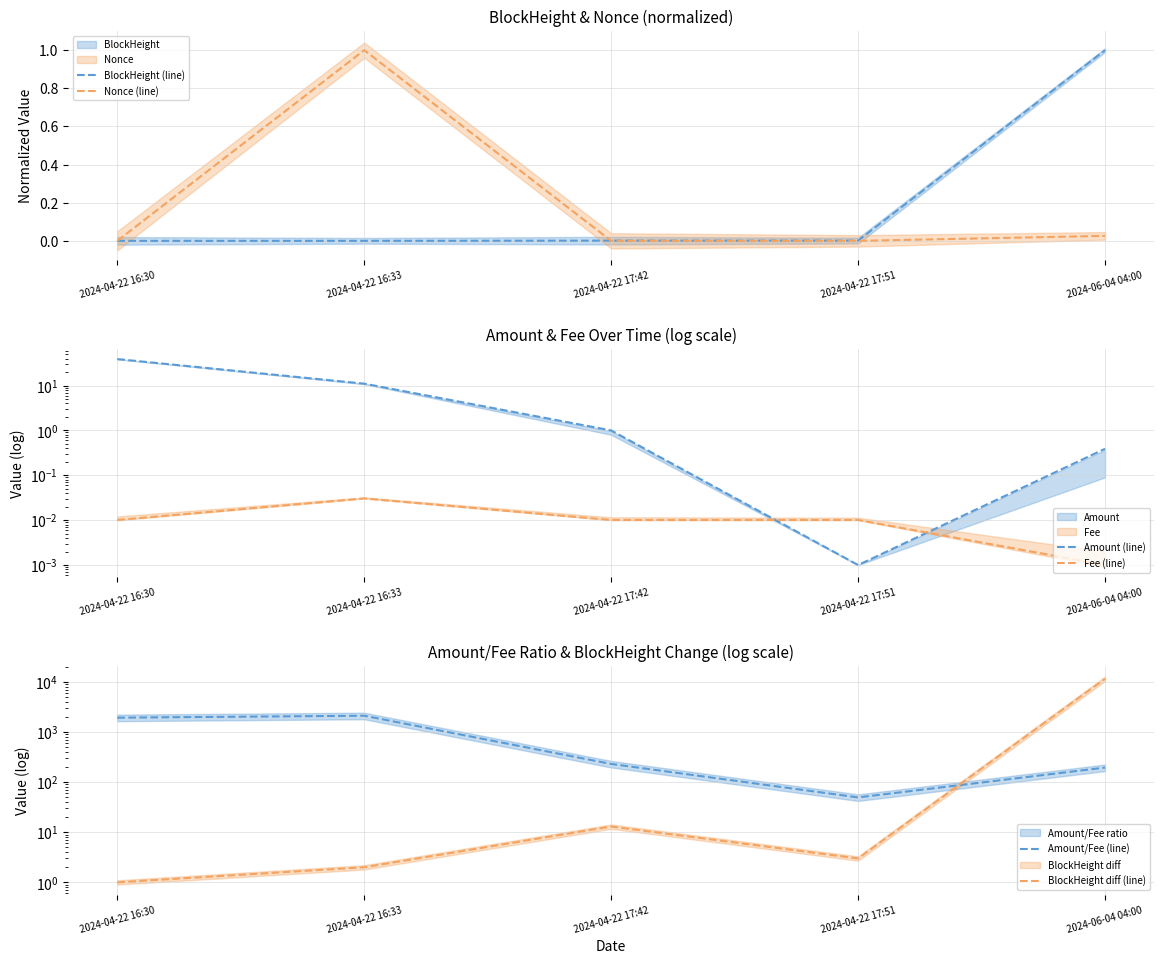

True or false: BlockHeight diff (line) and Nonce (line) cross at least once.

False